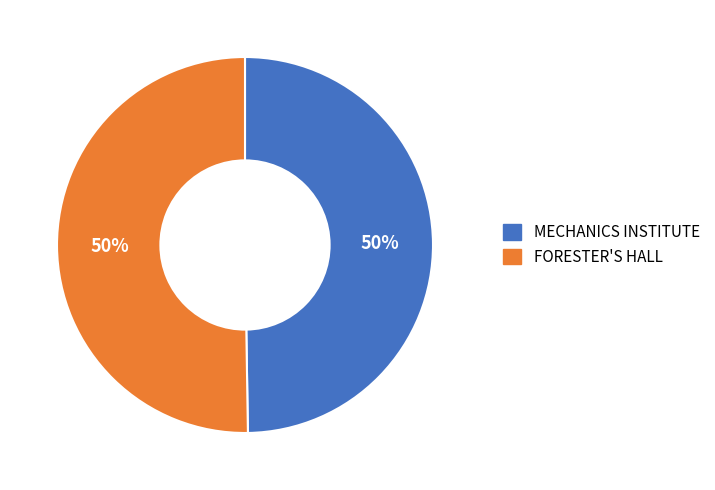

Approximately how many times larger is the value at FORESTER'S HALL compared to MECHANICS INSTITUTE?

1.0